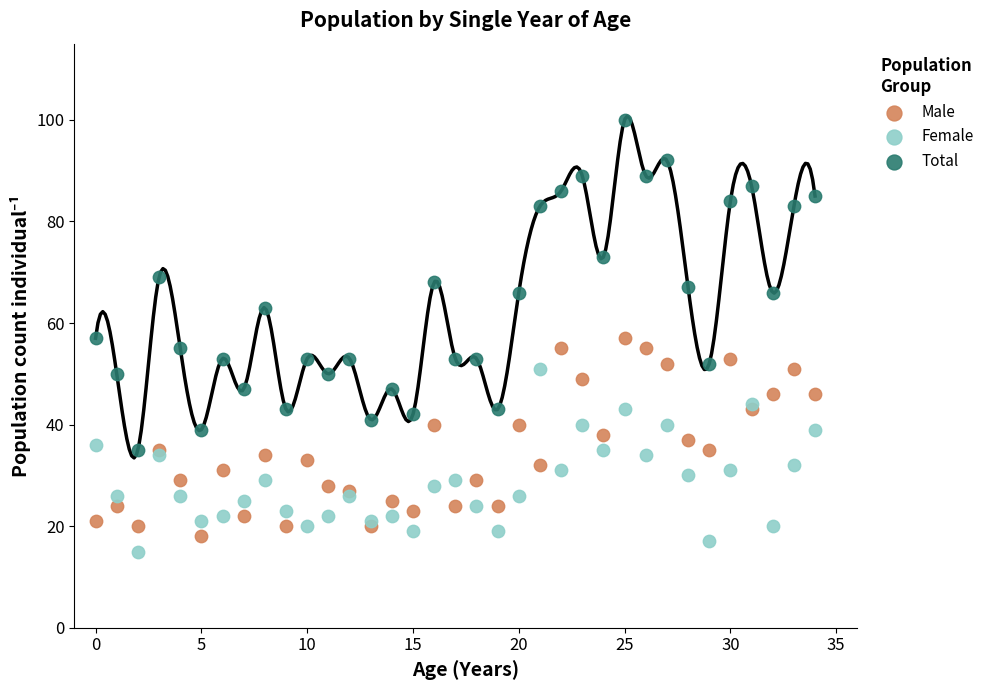

Which series contains the highest Y value?

Total